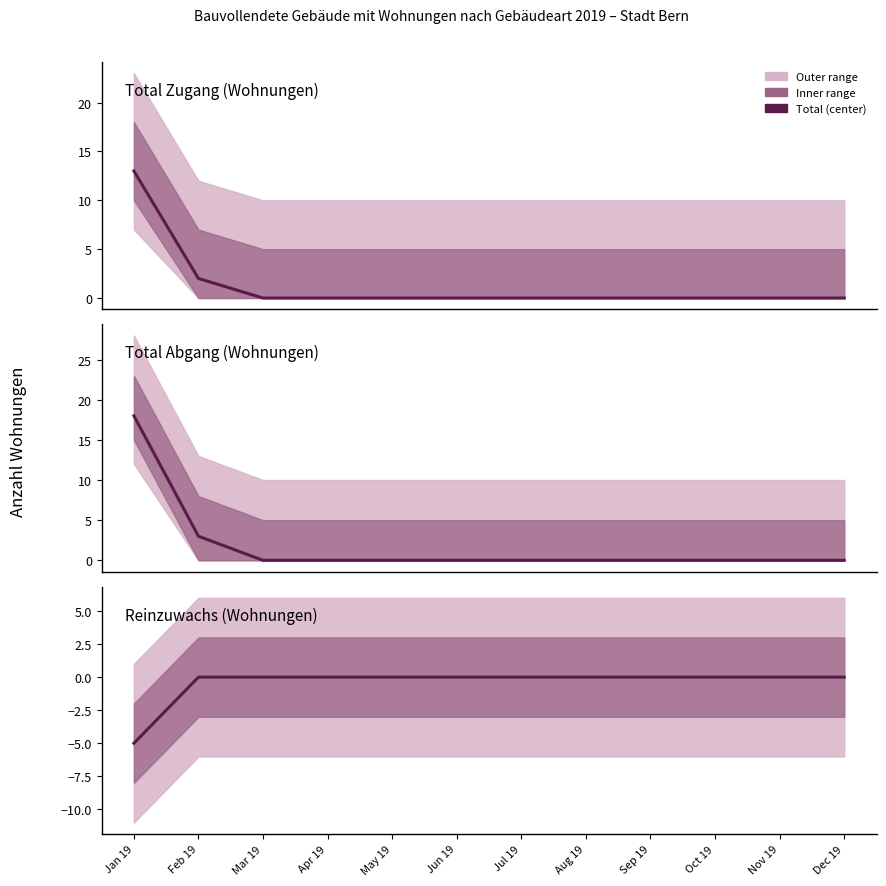

Count the number of data series in this chart.

3